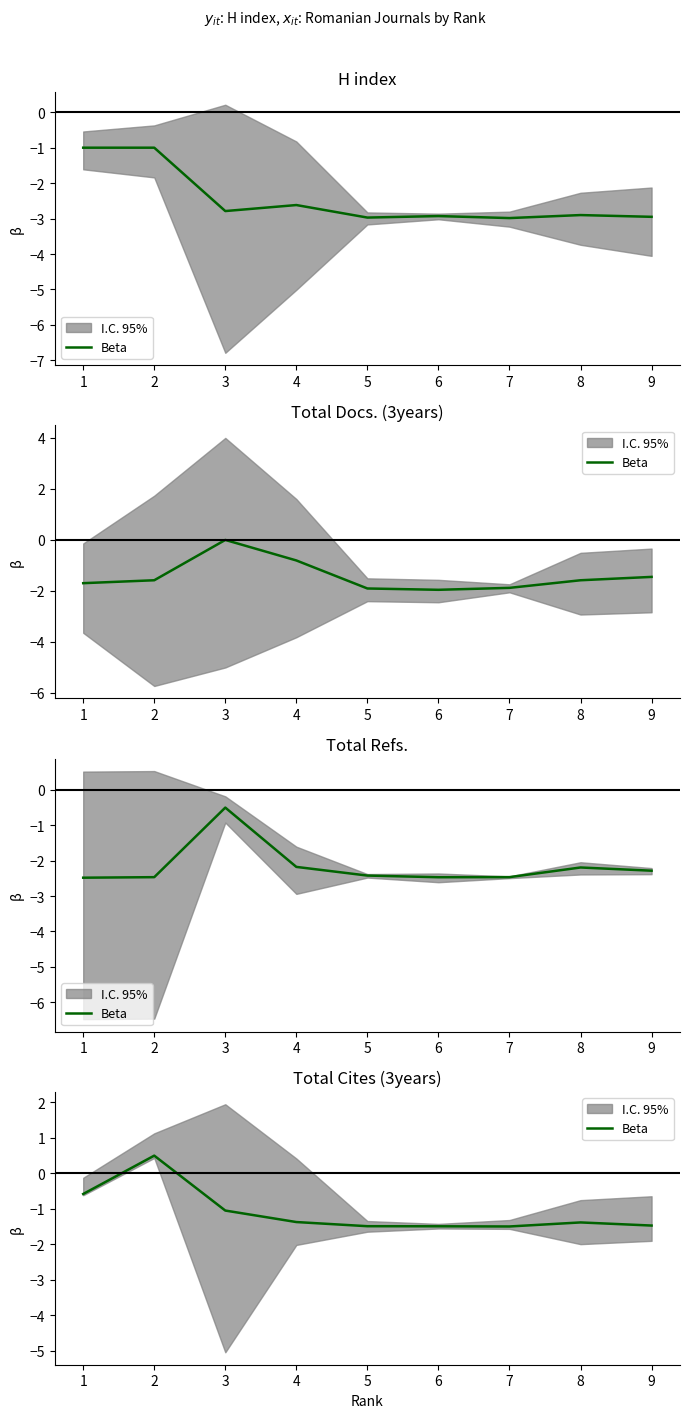

At which label is the value closest to 0?

2